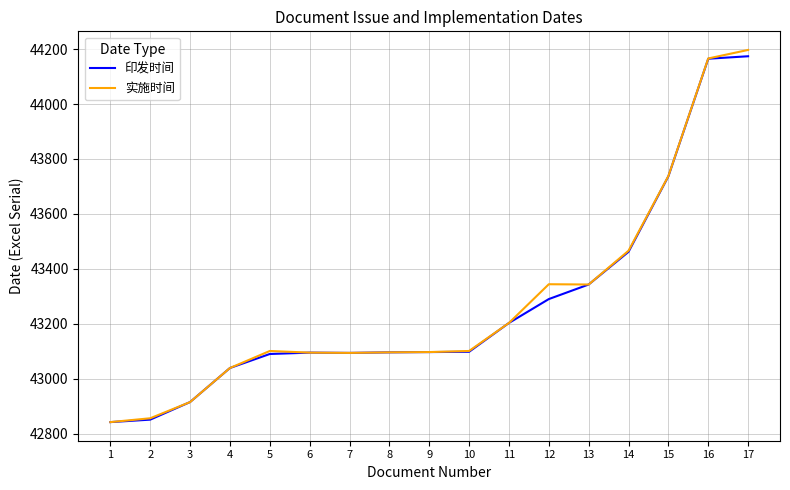

Count the number of categories in the chart.

17